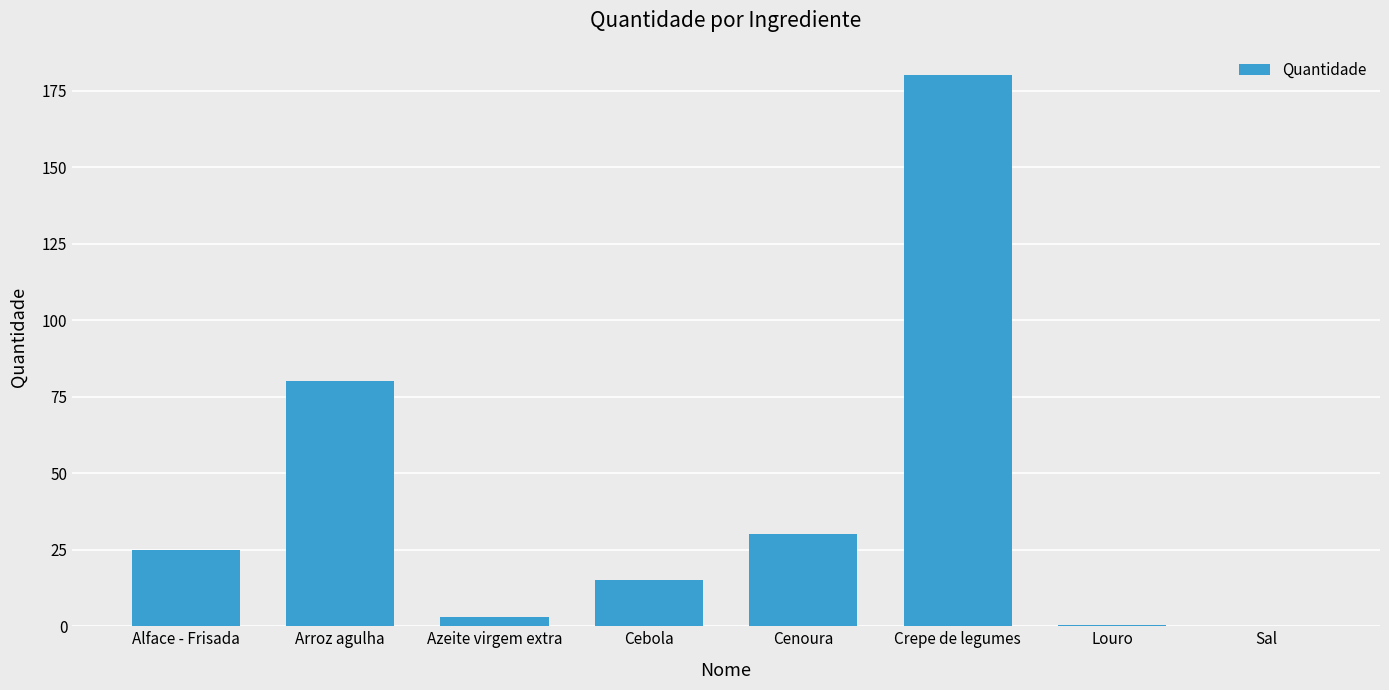

Are the bars horizontal?

No